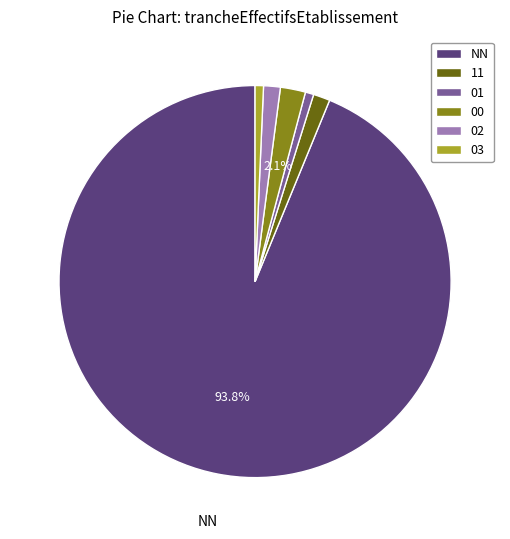

To the nearest percent, what is the difference between the 11 and 00 slice percentages?

1%